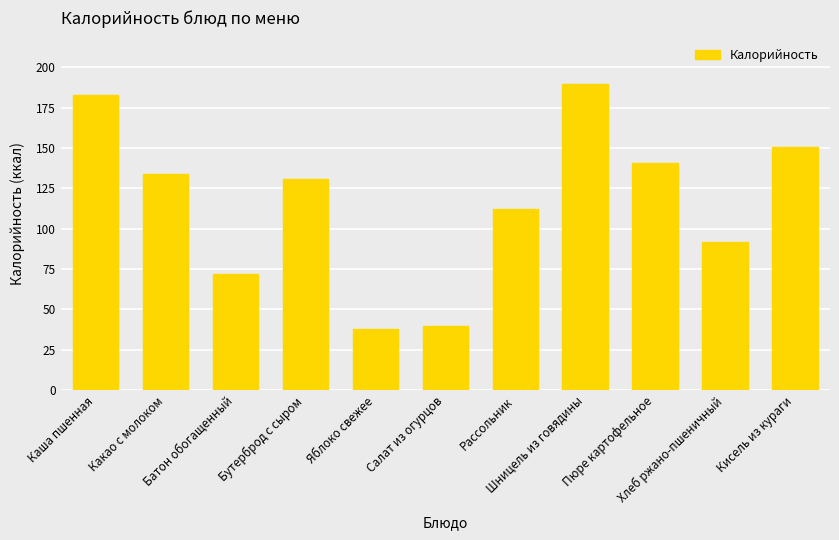

What is the sum of all values?

1283.9